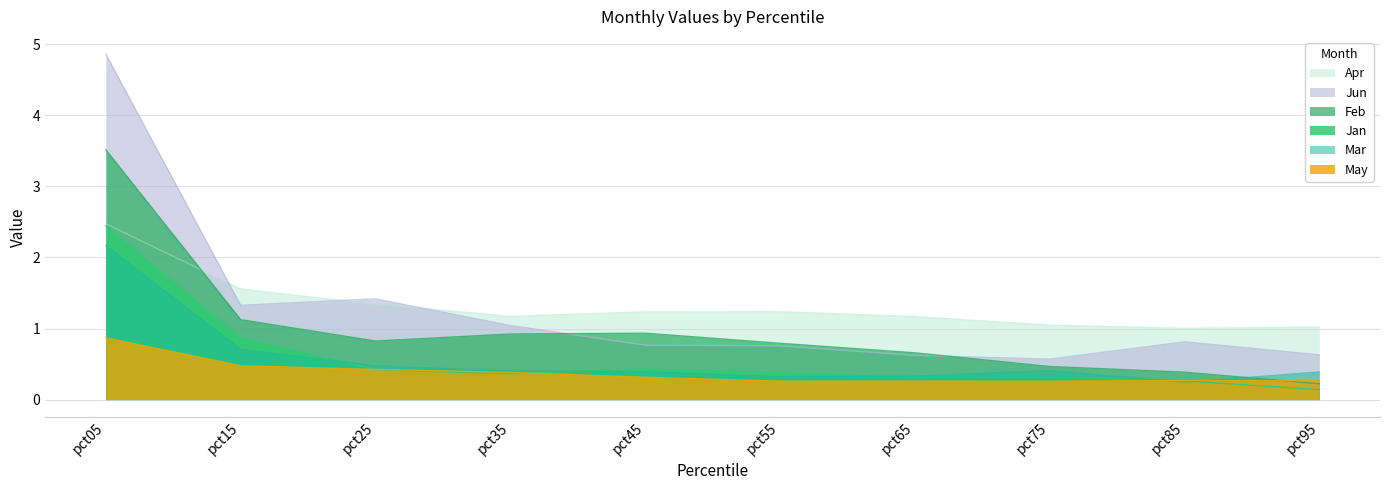

What is the value of the Feb point at the 3rd from the left?

0.8